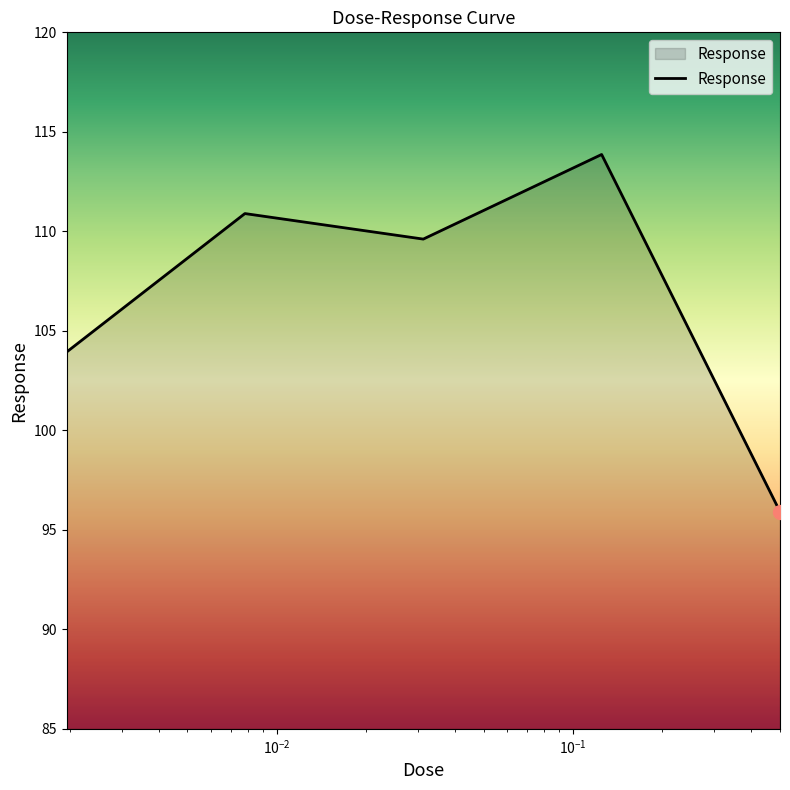

What is the maximum value shown in the chart?

113.9